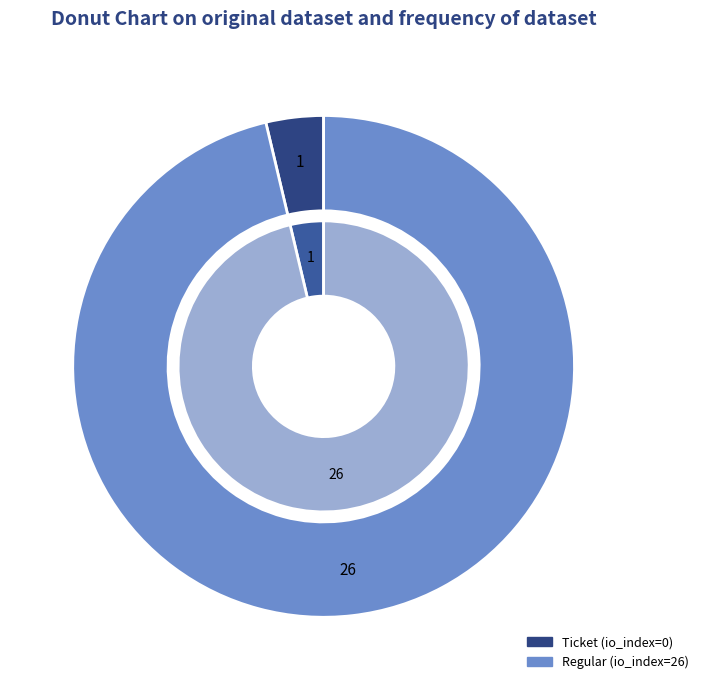

Which slice represents more than half of the pie?

Regular (io_index=26)